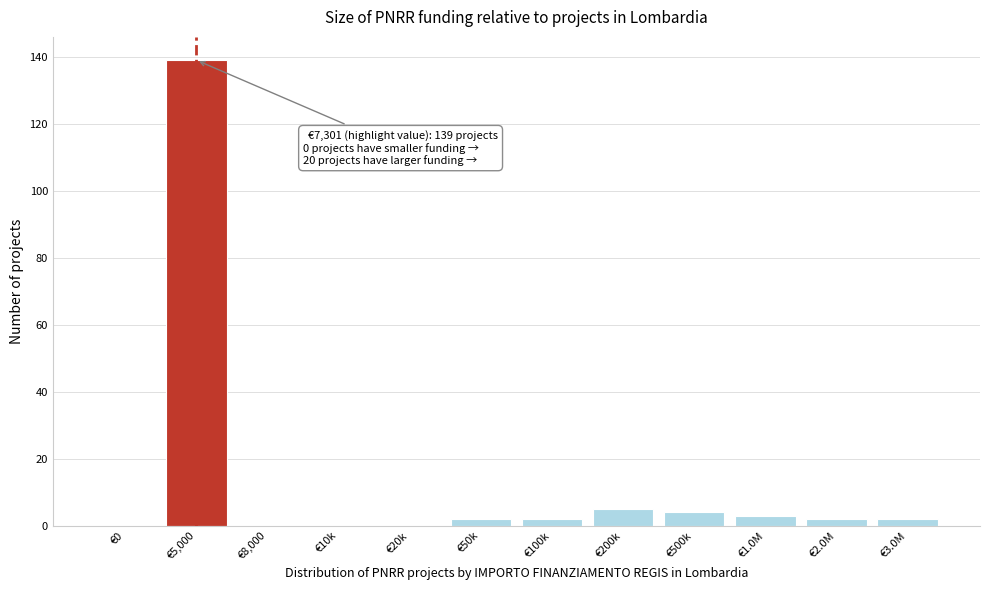

Reading left to right, extract all data points from this chart.

€0=0	€5,000=139	€8,000=0	€10k=0	€20k=0	€50k=2	€100k=2	€200k=5	€500k=4	€1.0M=3	€2.0M=2	€3.0M=2